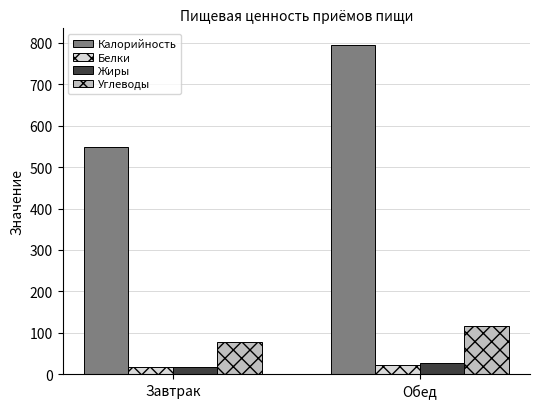

How many values in the Углеводы series are below 115?

1